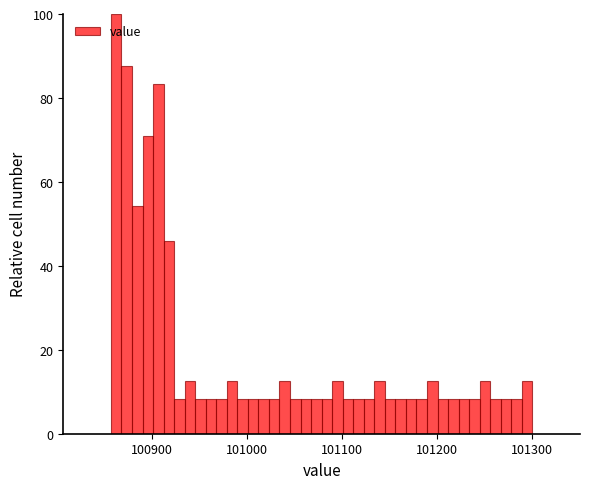

Read against the x-axis, roughly where is the centre of the tallest bar?

100860